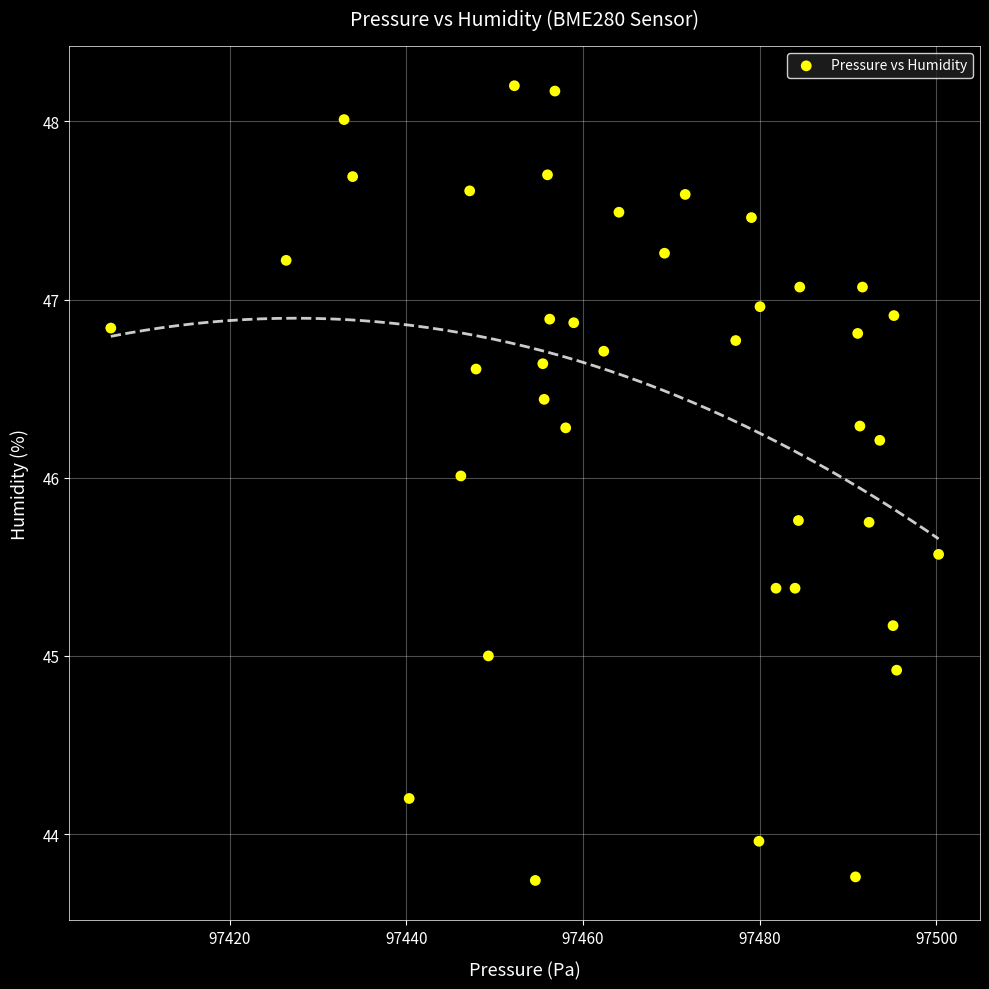

What is the range of X values (max minus min)?

93.7